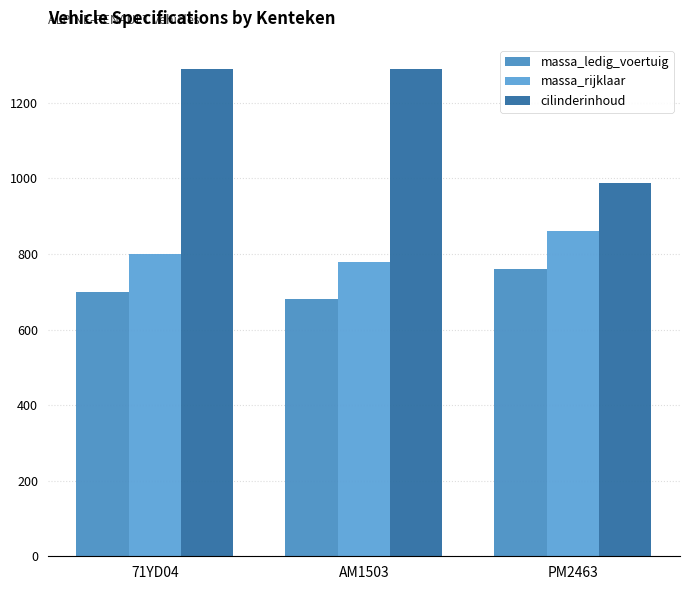

At 71YD04, list the series in order from smallest to largest.

massa_ledig_voertuig, massa_rijklaar, cilinderinhoud